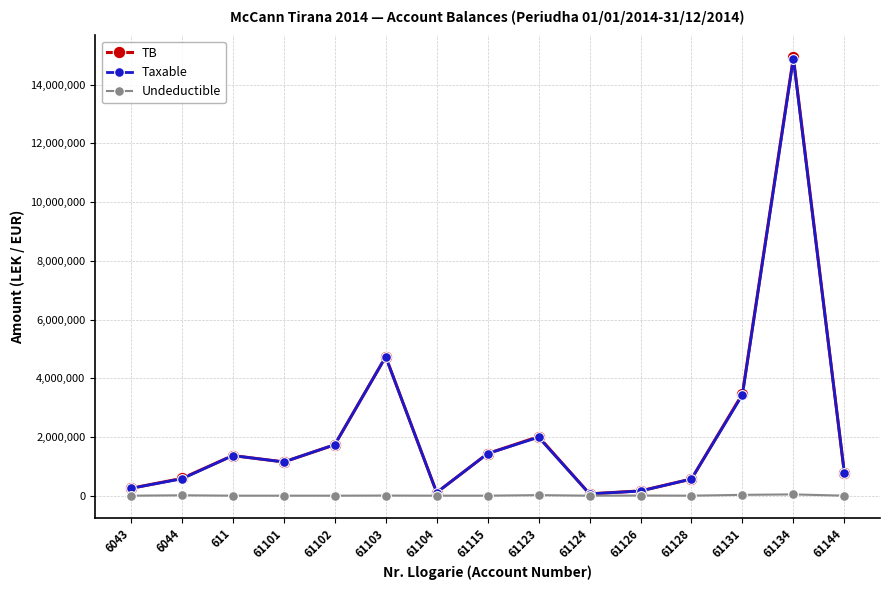

True or false: Taxable has more than 1 points higher than both neighbors.

True